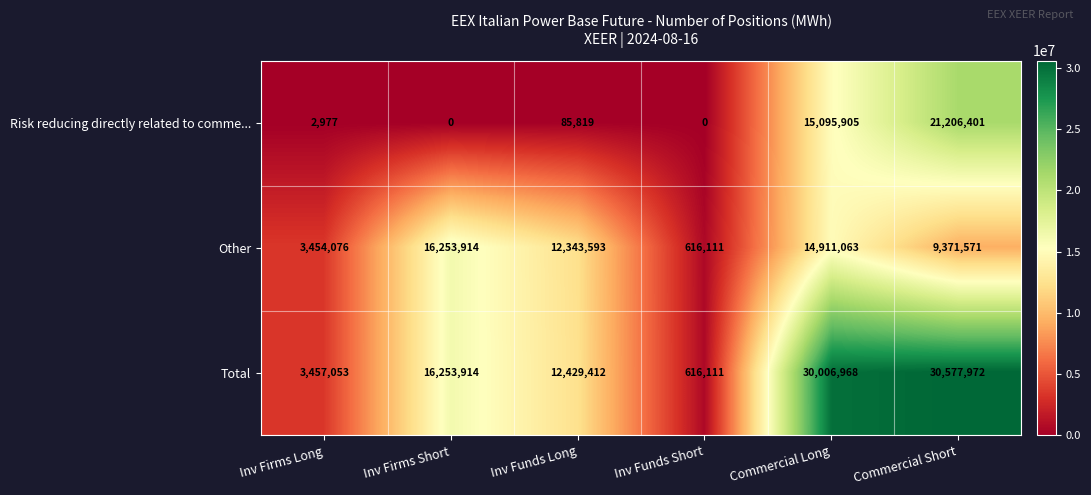

Rank the series by their average value, from highest to lowest.

Total, Other, Risk reducing directly related to comme...